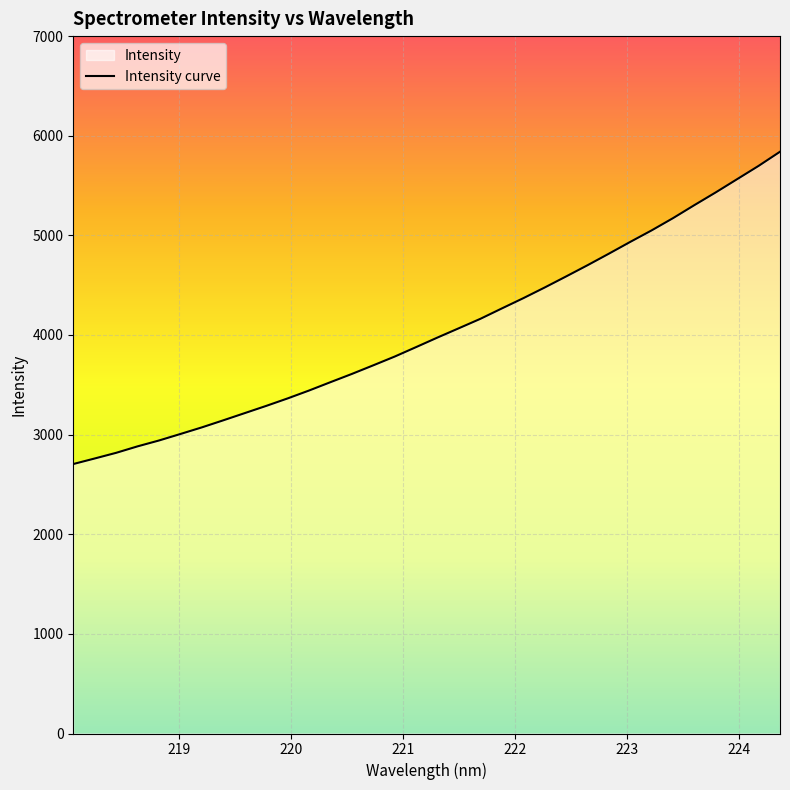

Which category has the highest value across all series?

224.3616